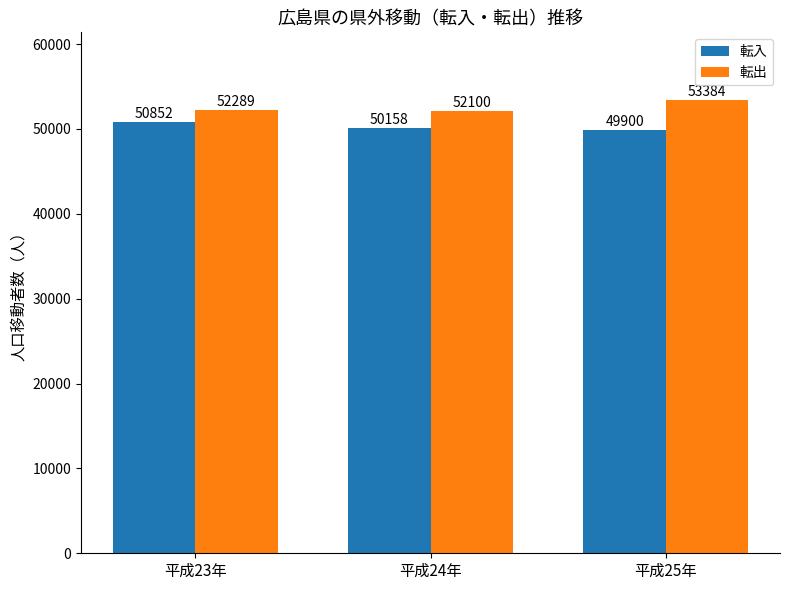

Which label corresponds to the largest value in the chart?

平成25年